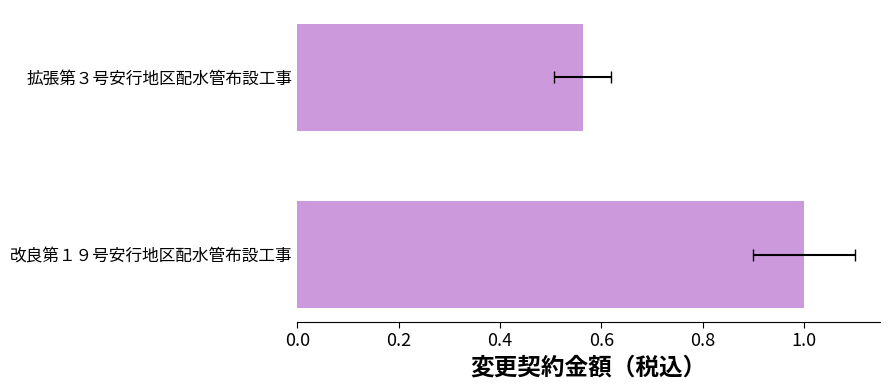

Is it true that the value at 改良第１９号安行地区配水管布設工事 is 1.3?

False